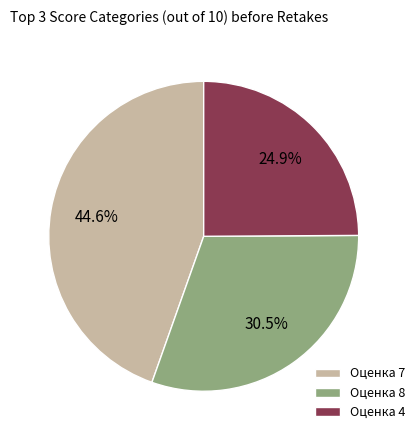

Is there a majority slice in this chart?

No